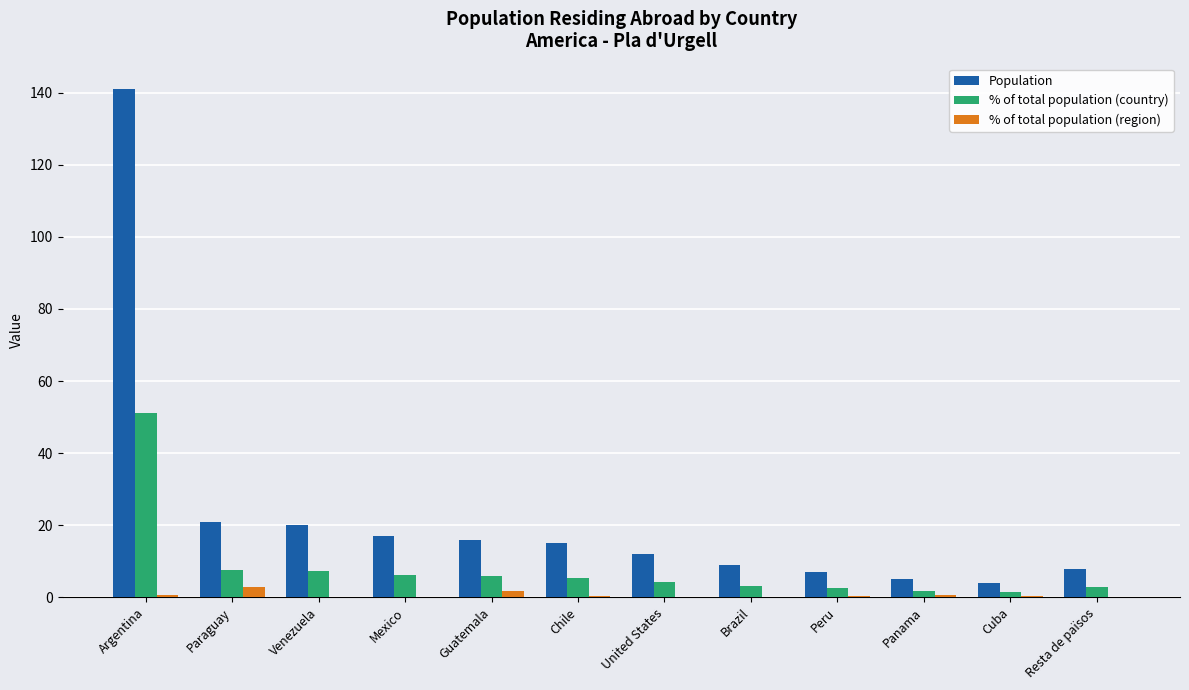

Which category has the highest value across all series?

Argentina